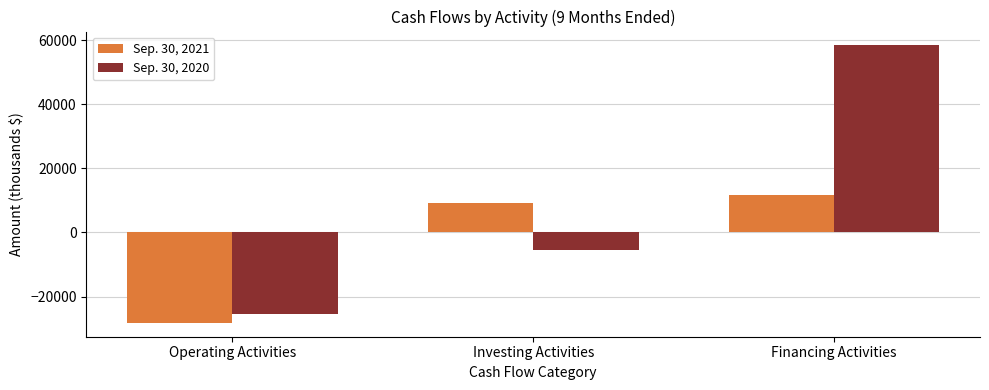

How many distinct data groups are displayed?

2